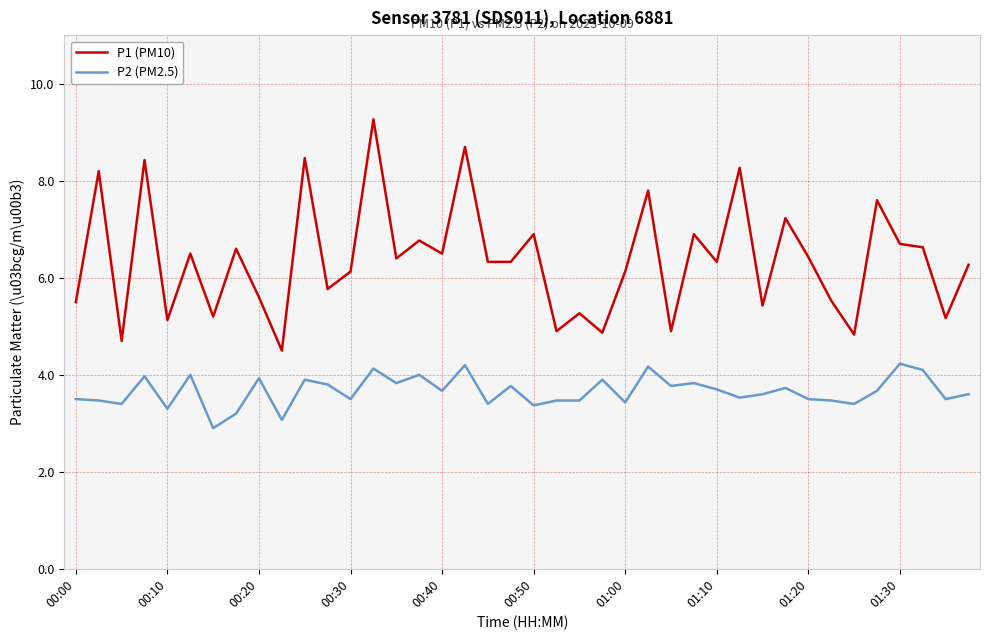

List the series in order of their overall mean, highest first.

P1 (PM10), P2 (PM2.5)